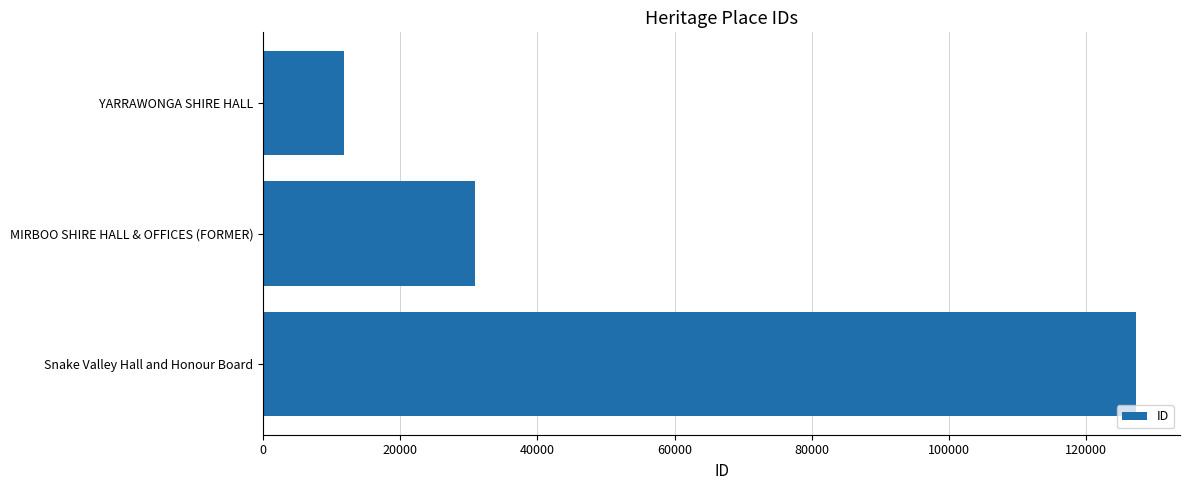

The value at YARRAWONGA SHIRE HALL is 11802. True or false?

True